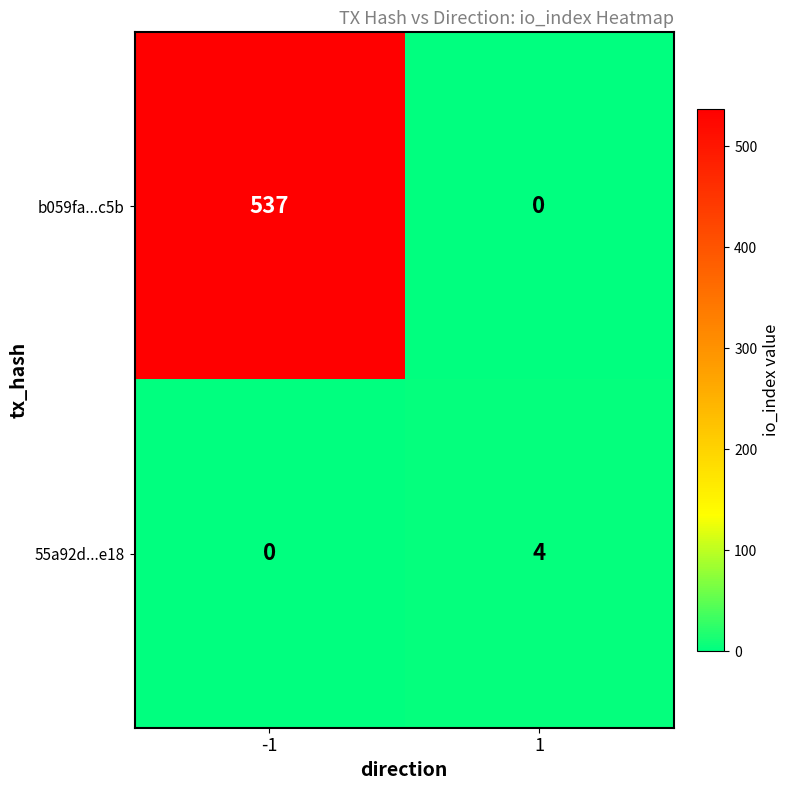

What is the difference between the b059fa...c5b values at 1 and -1?

537